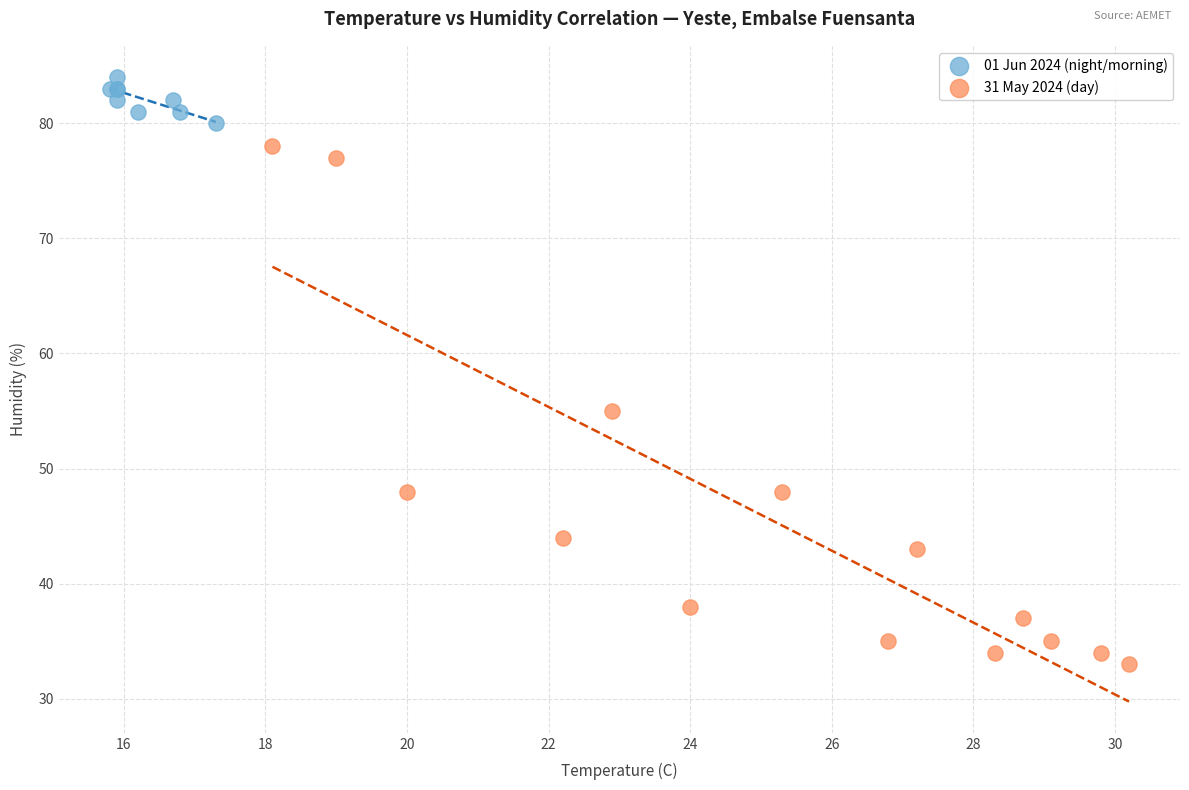

Which series contains the lowest Y value?

31 May 2024 (day)